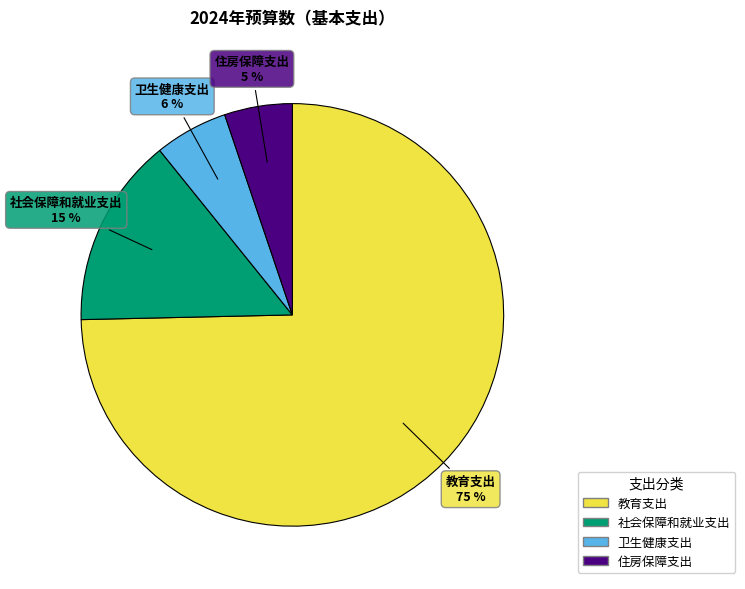

Is the sum of 卫生健康支出 and 住房保障支出 greater than half?

No